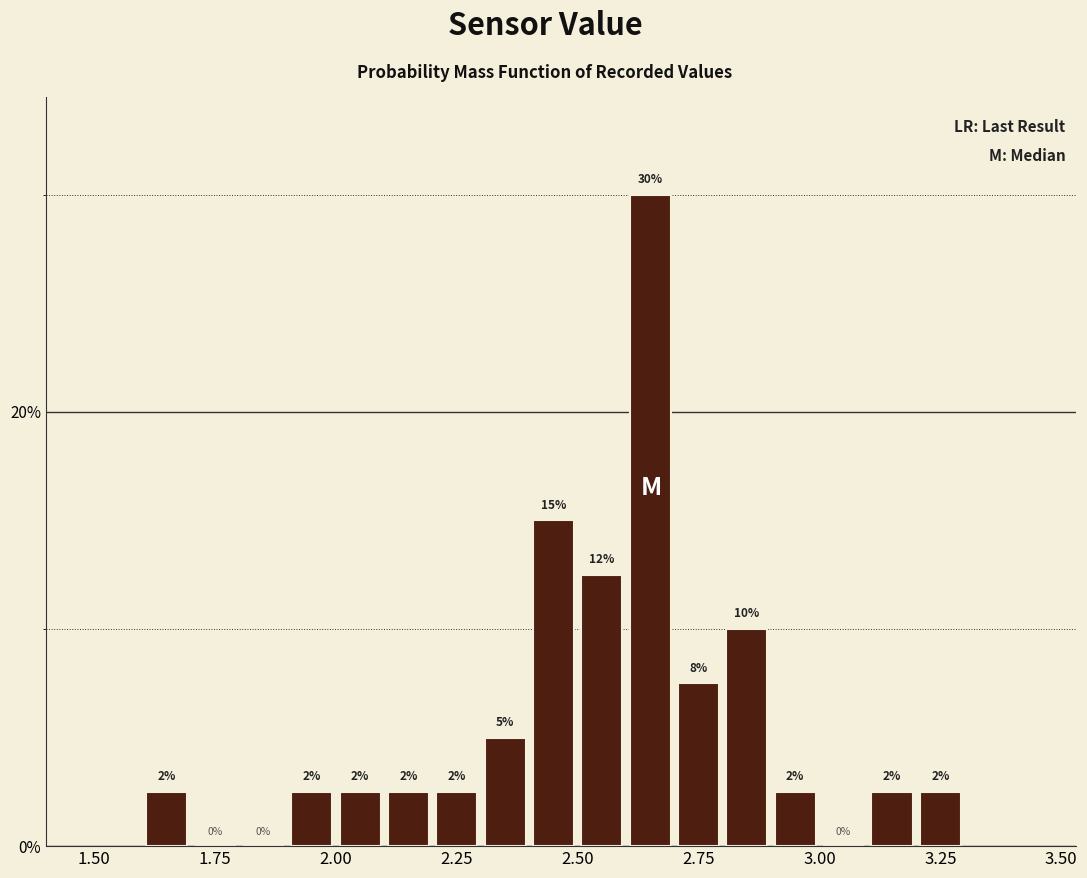

Around what value on the x-axis is the tallest bar? Give the approximate position of its centre, as read against the axis.

2.65